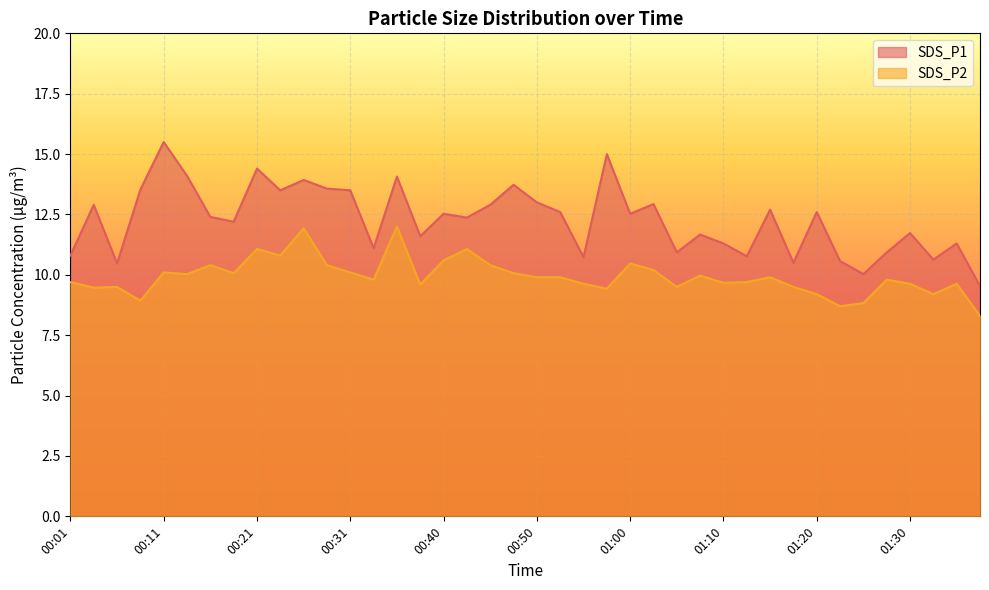

Is it true that SDS_P1 equals 6.3 at 01:15?

False